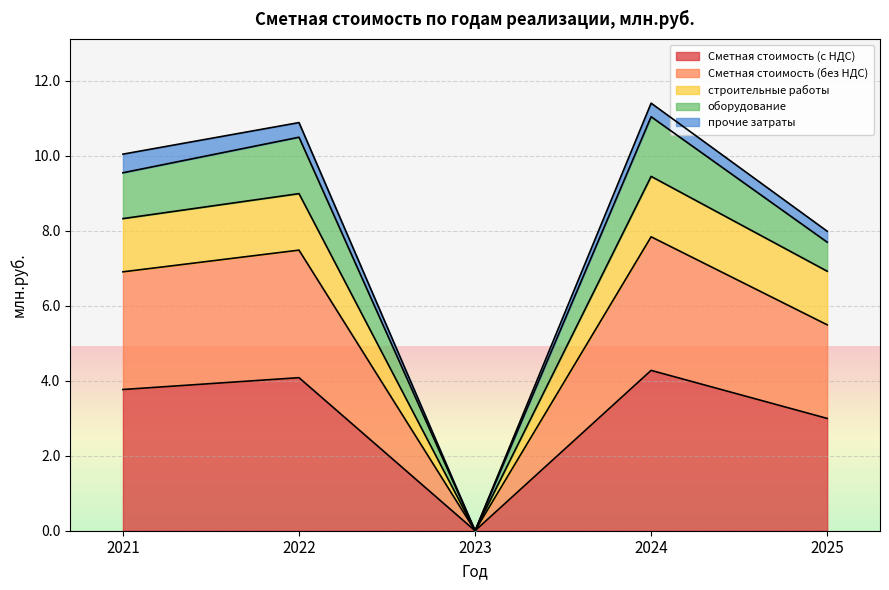

True or false: строительные работы has more than 0 interior local peaks.

True